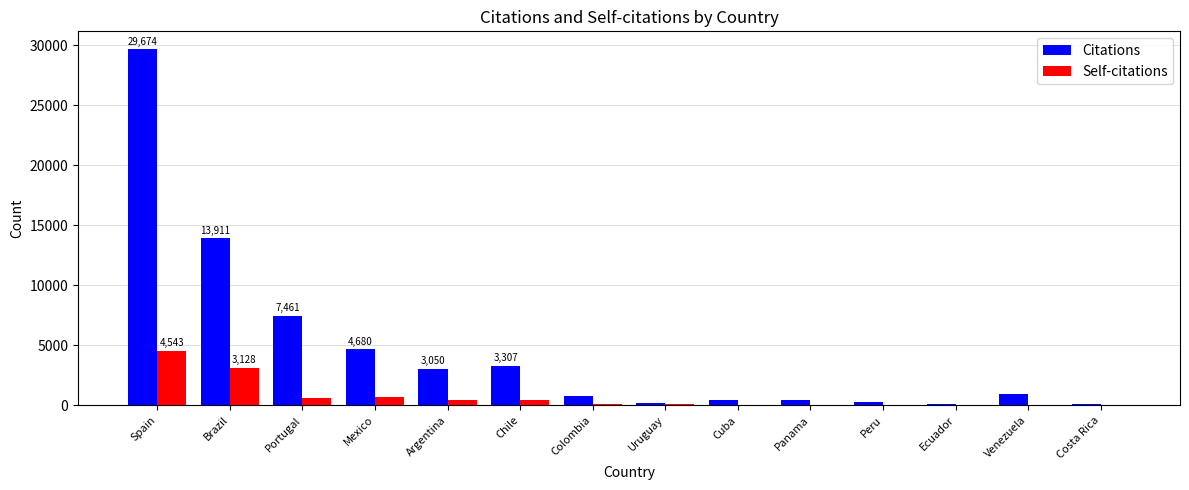

What is the sum of all Self-citations values?

10071